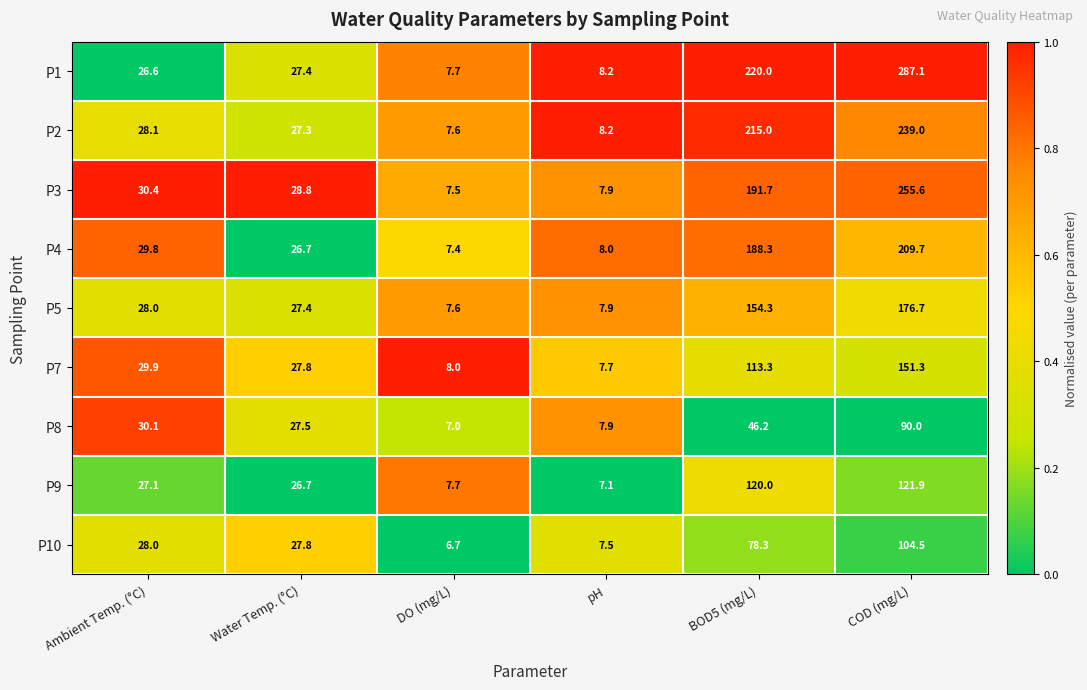

Where is P7 nearest to the value 79?

BOD5 (mg/L)